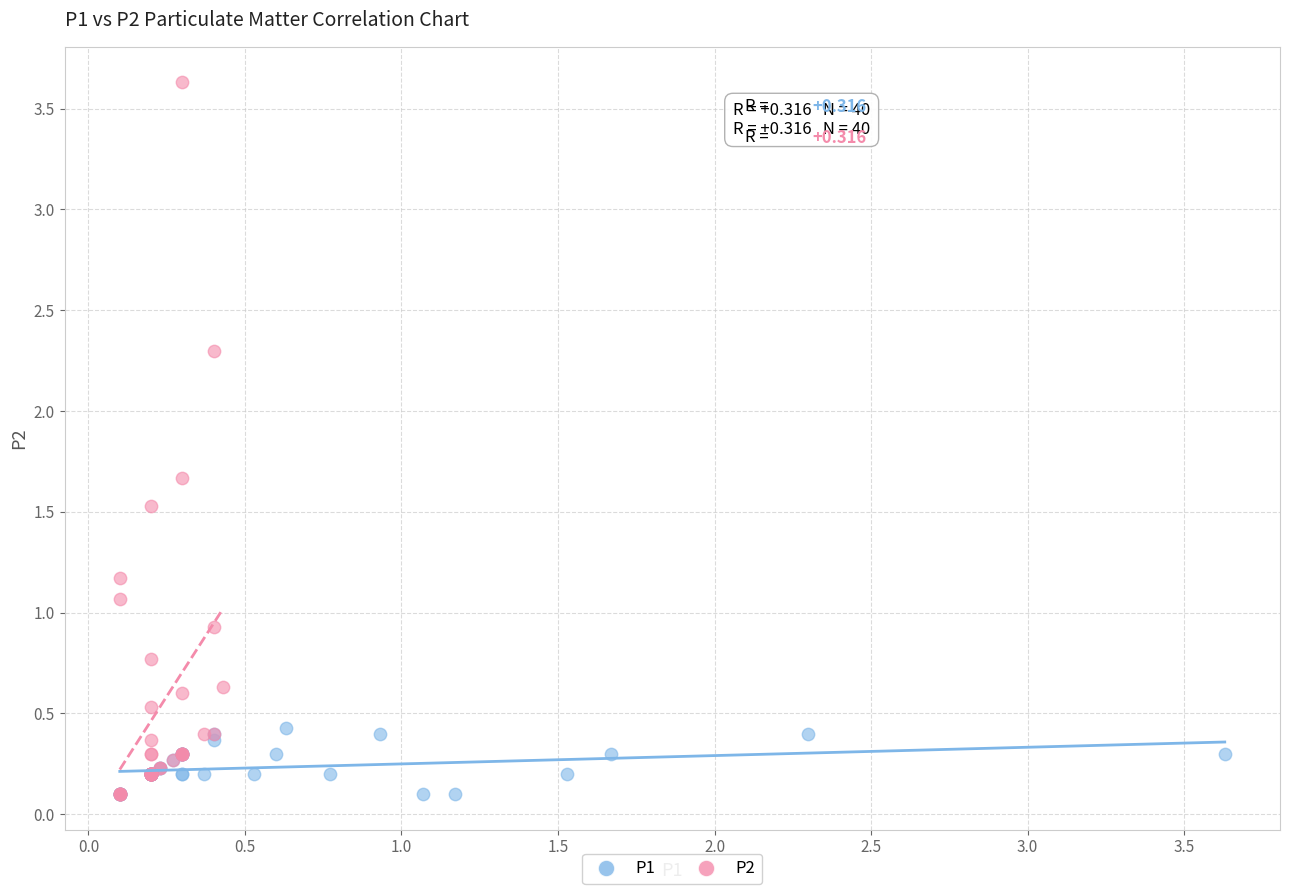

Which series has the widest spread of Y values?

P2